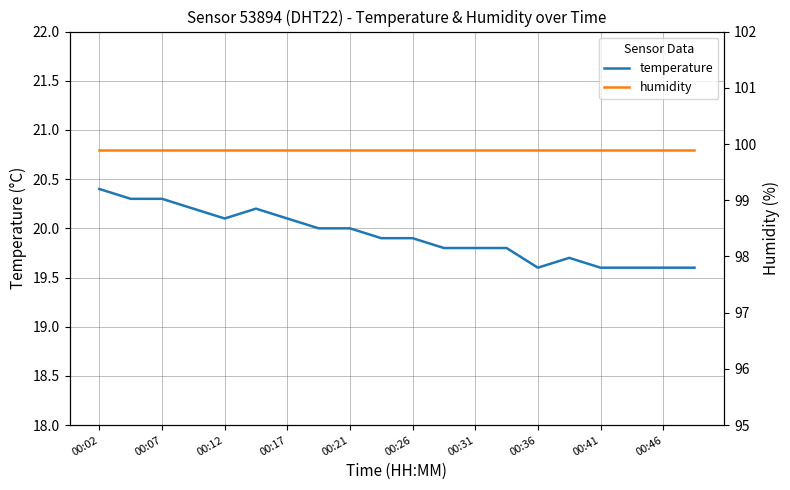

True or false: temperature and humidity cross at least once.

False